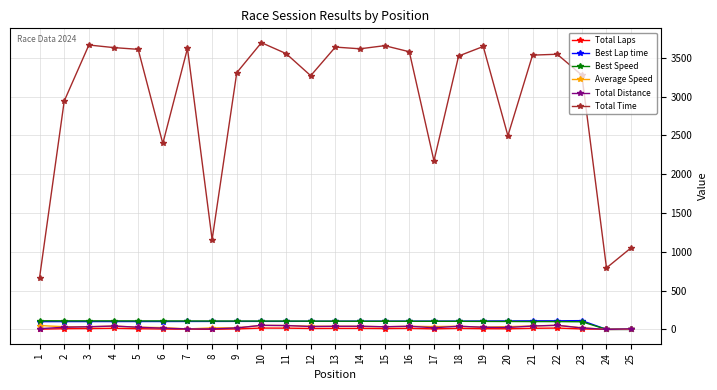

What is the maximum value for Average Speed?

53.2